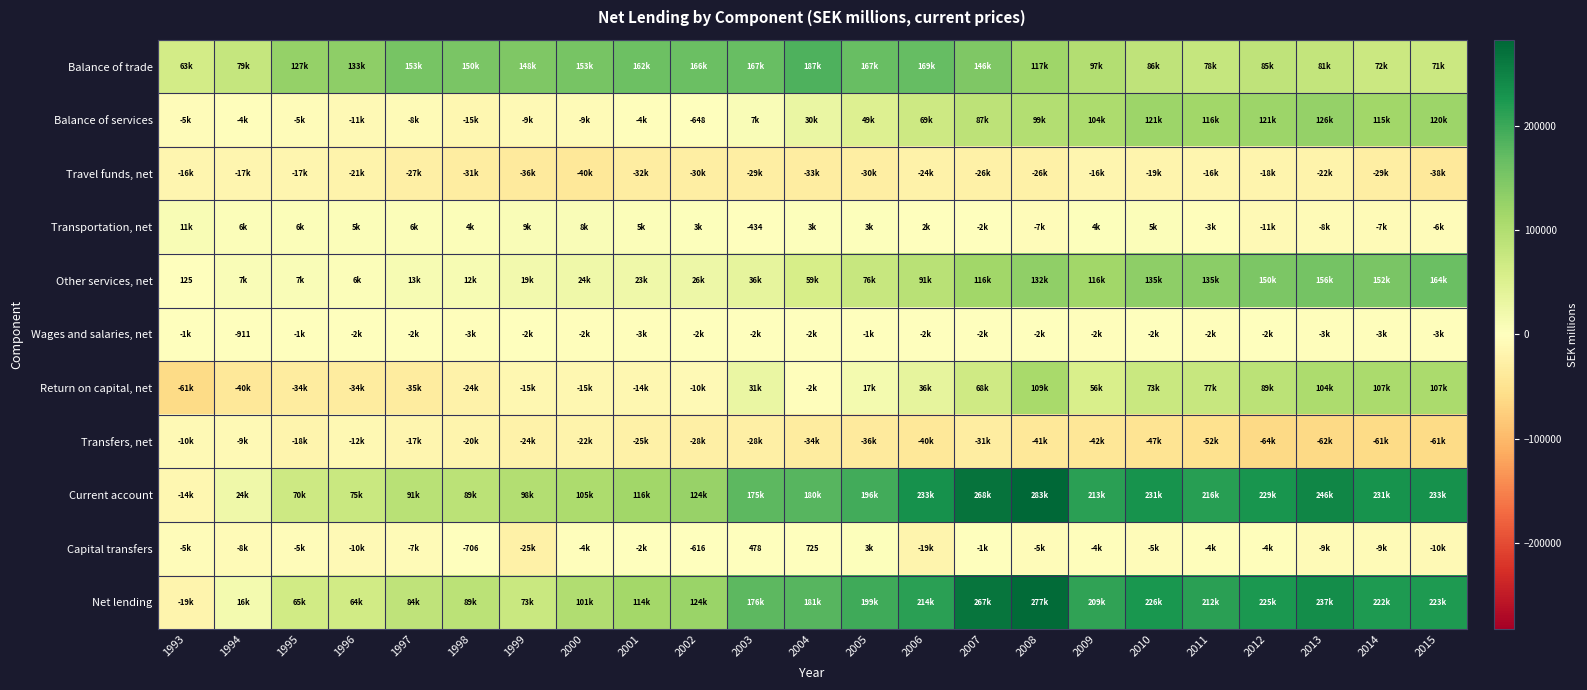

The Other services, net series shows 64 at 1993. True or false?

False